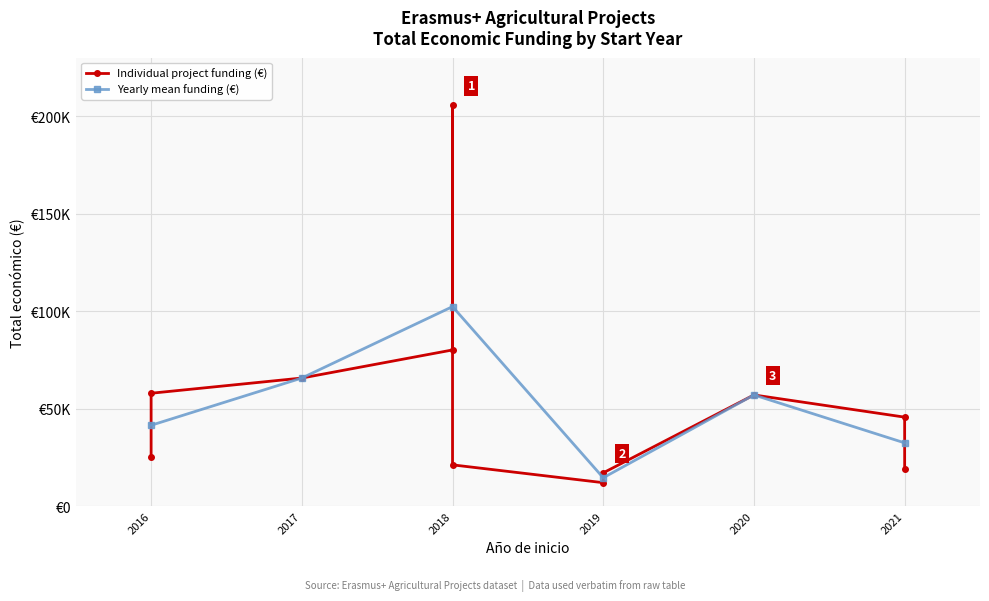

What value does the data have at 2020?

56980